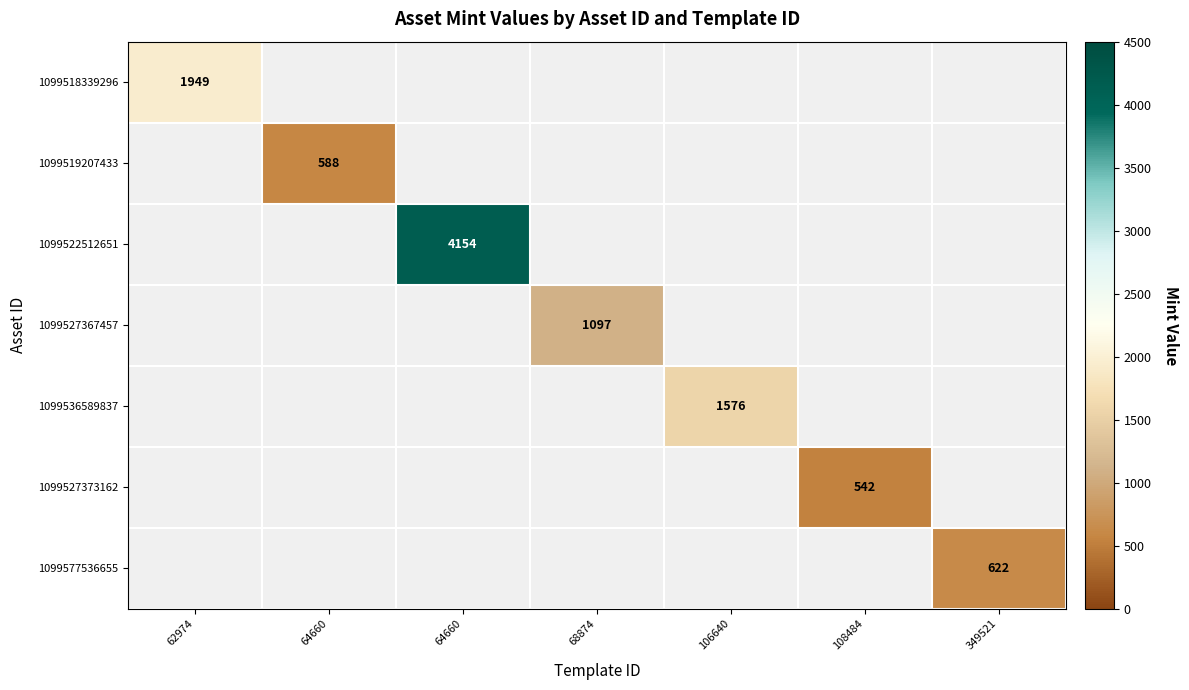

Is the value of 1099519207433 at 349521 greater than the value of 1099518339296 at 349521?

No